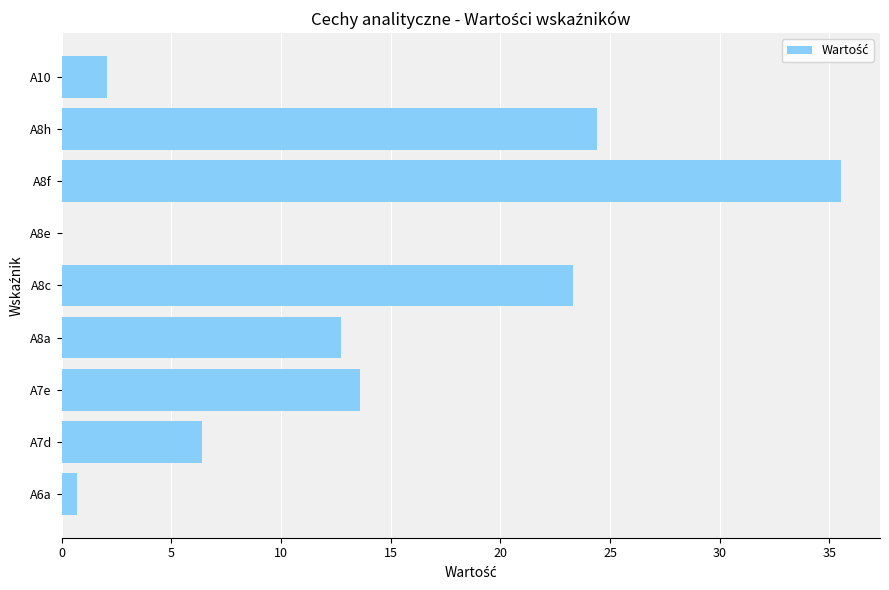

True or false: the data shows 2.1 at A10.

True